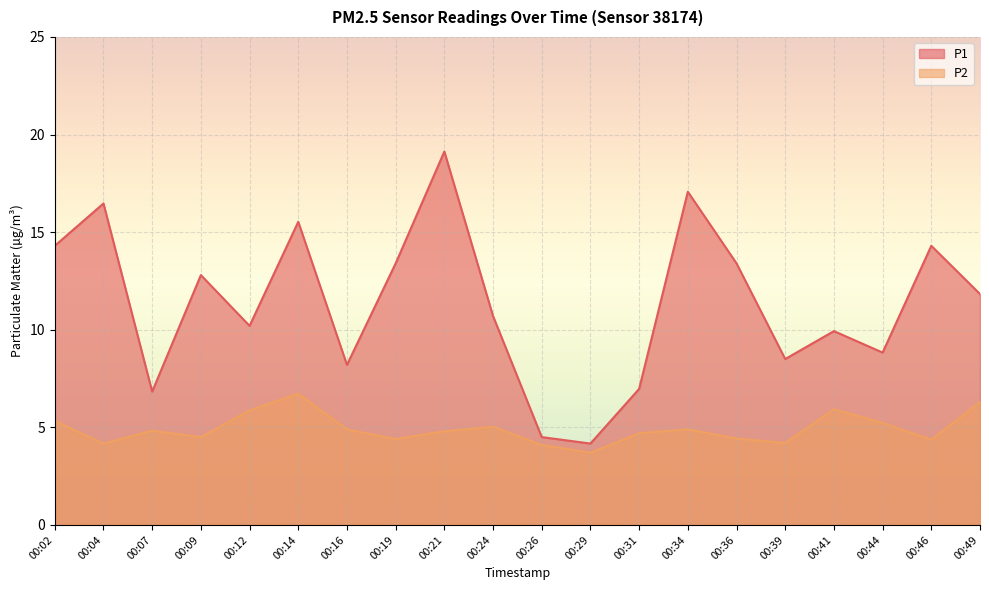

Count the number of categories in the chart.

20